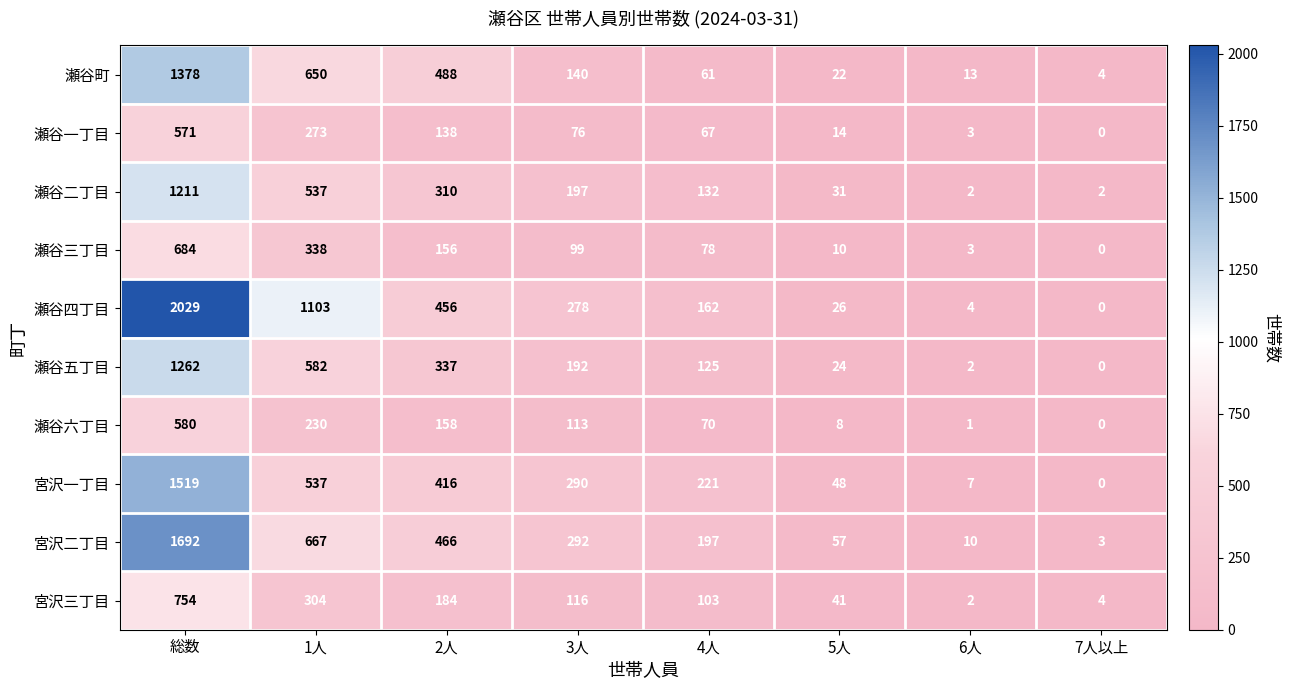

What is the total value across all series at 4人?

1216